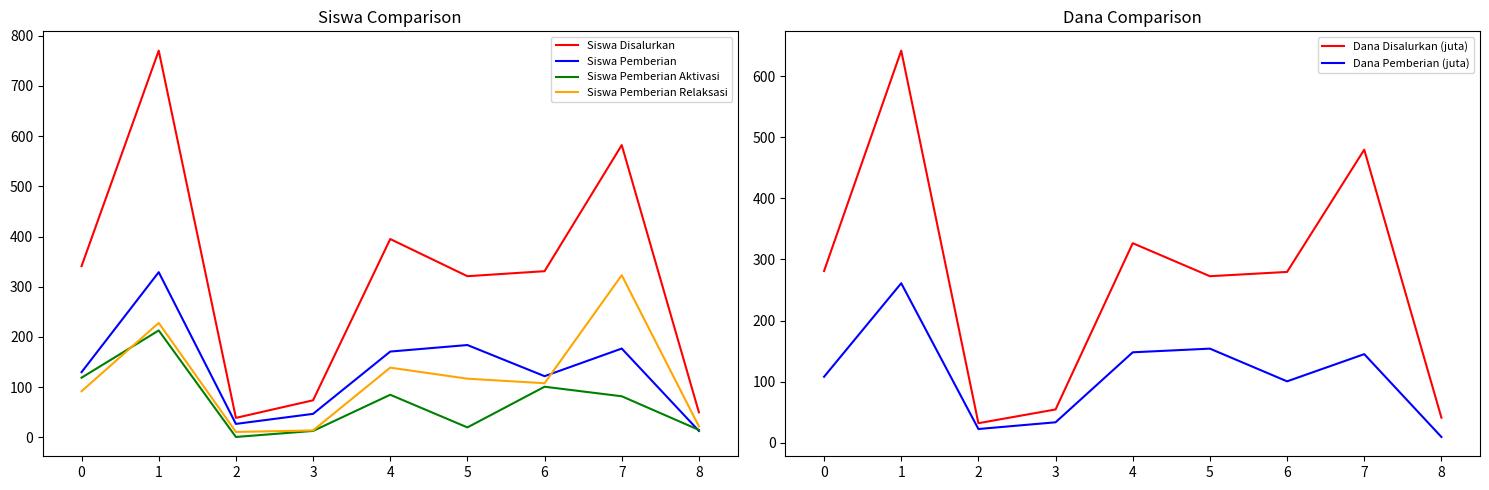

The Siswa Disalurkan series shows 8.9 at 2. True or false?

False